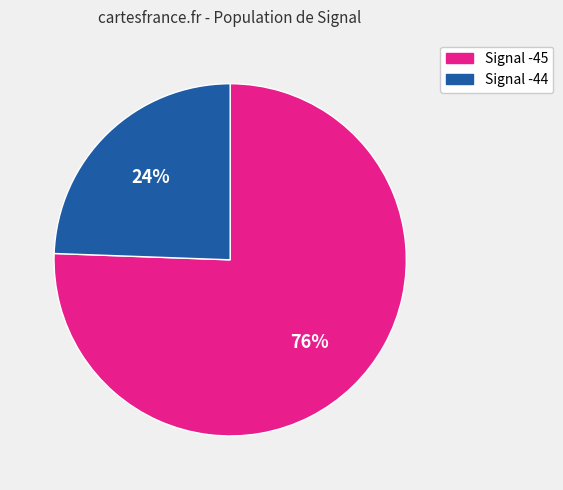

Does any single category account for the majority?

Yes